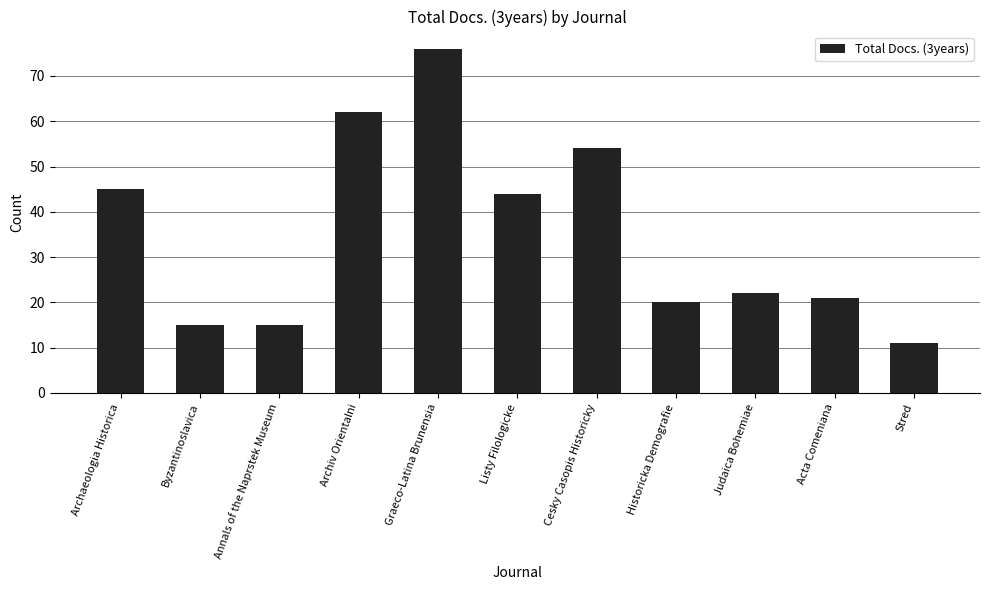

What is the sum of all values?

385